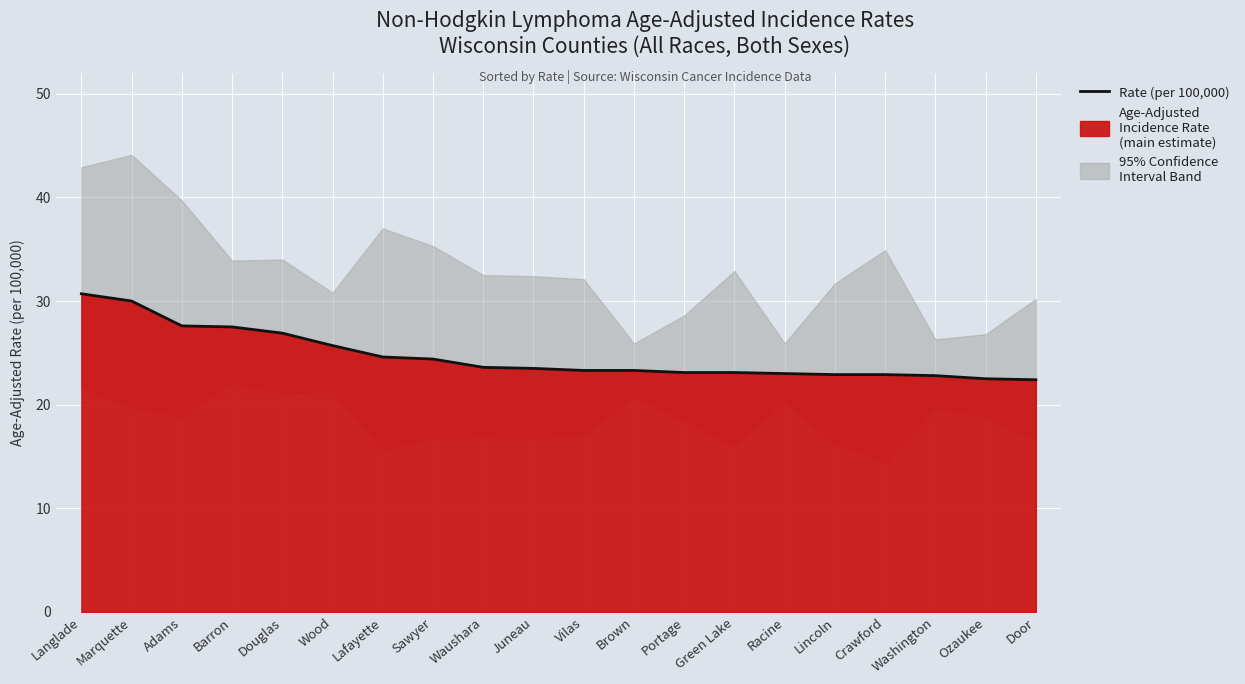

What is the value of the 5th point from the left?

26.9